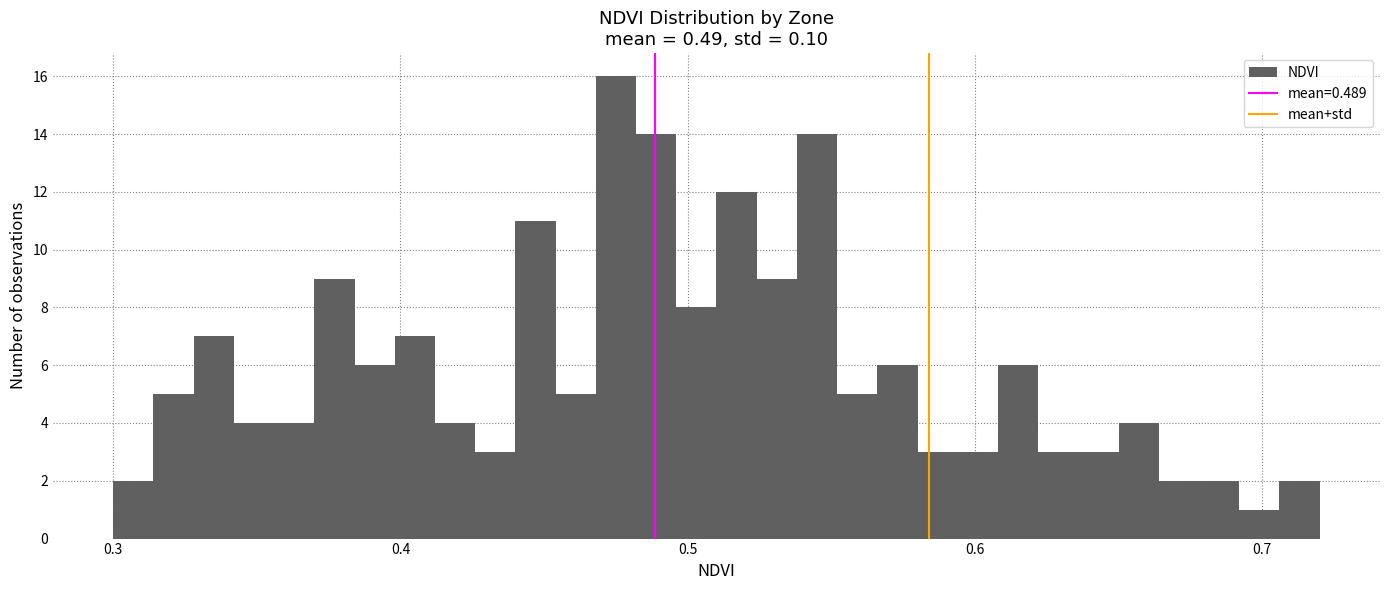

Around what value on the x-axis is the tallest bar? Give the approximate position of its centre, as read against the axis.

0.48